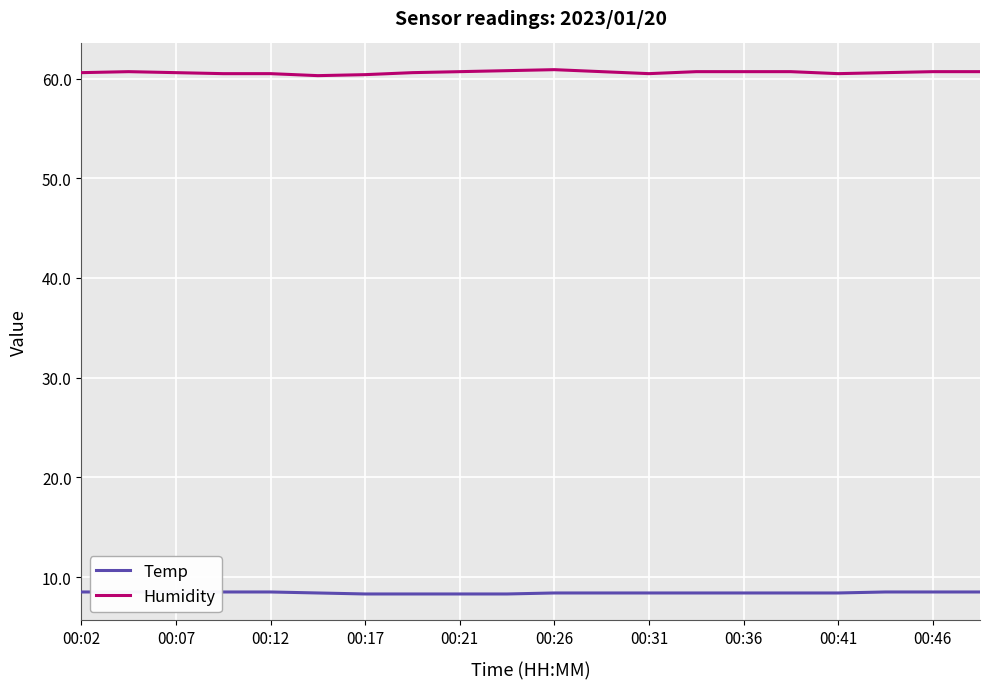

Rank the series by their maximum value, from lowest to highest.

Temp, Humidity